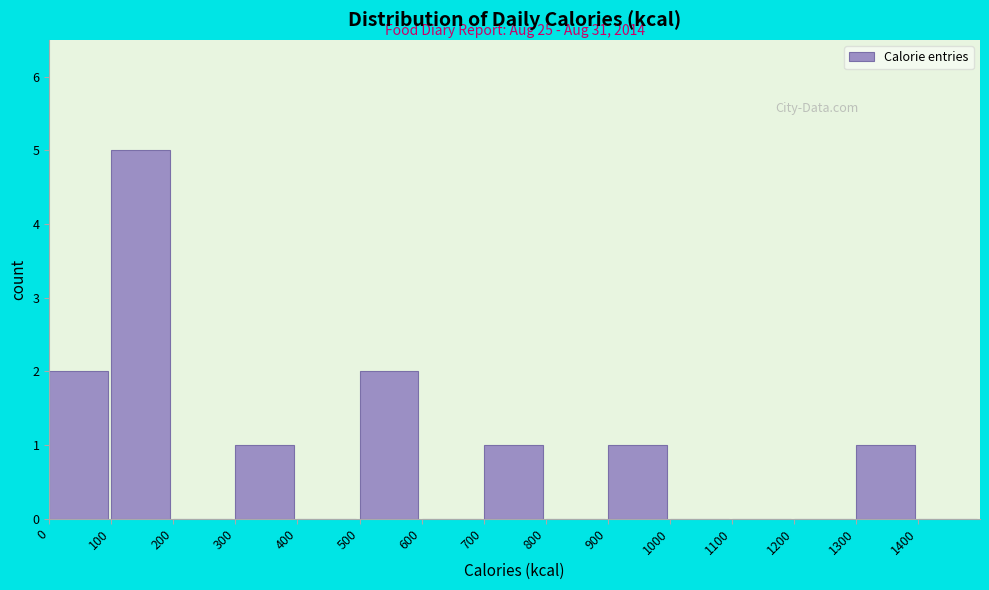

Which range on the x-axis has the tallest bar?

100 to 200